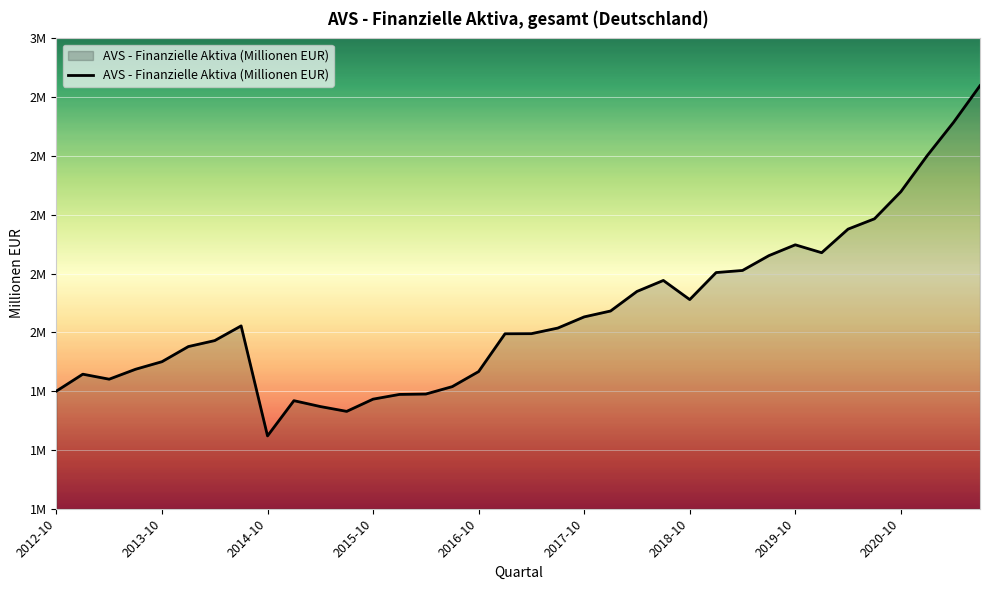

Is this an area chart (filled region under the line)?

Yes